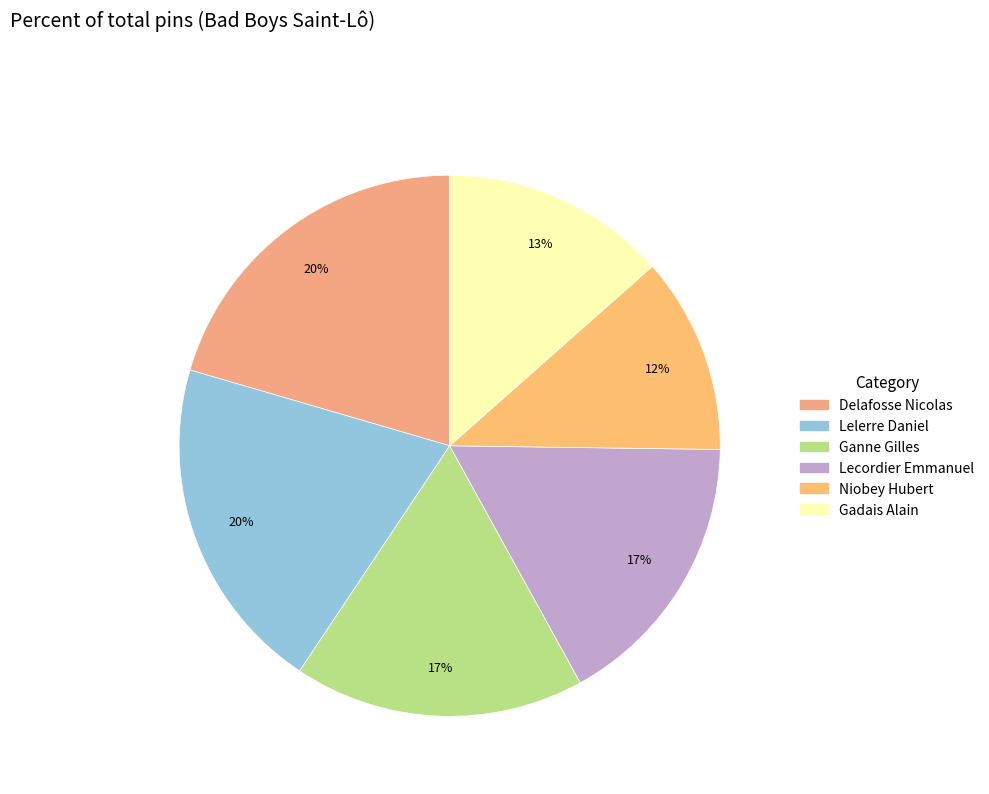

True or false: Lelerre Daniel accounts for 32% of the total.

False